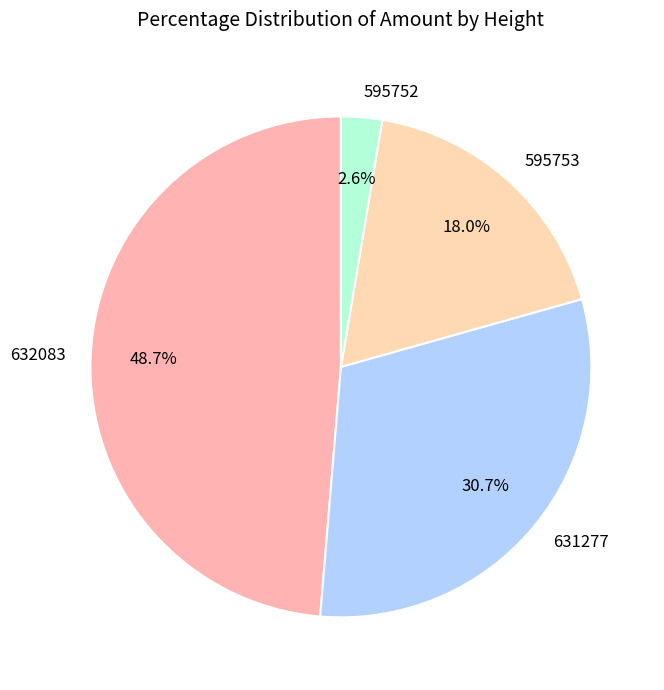

Is there a majority slice in this chart?

No